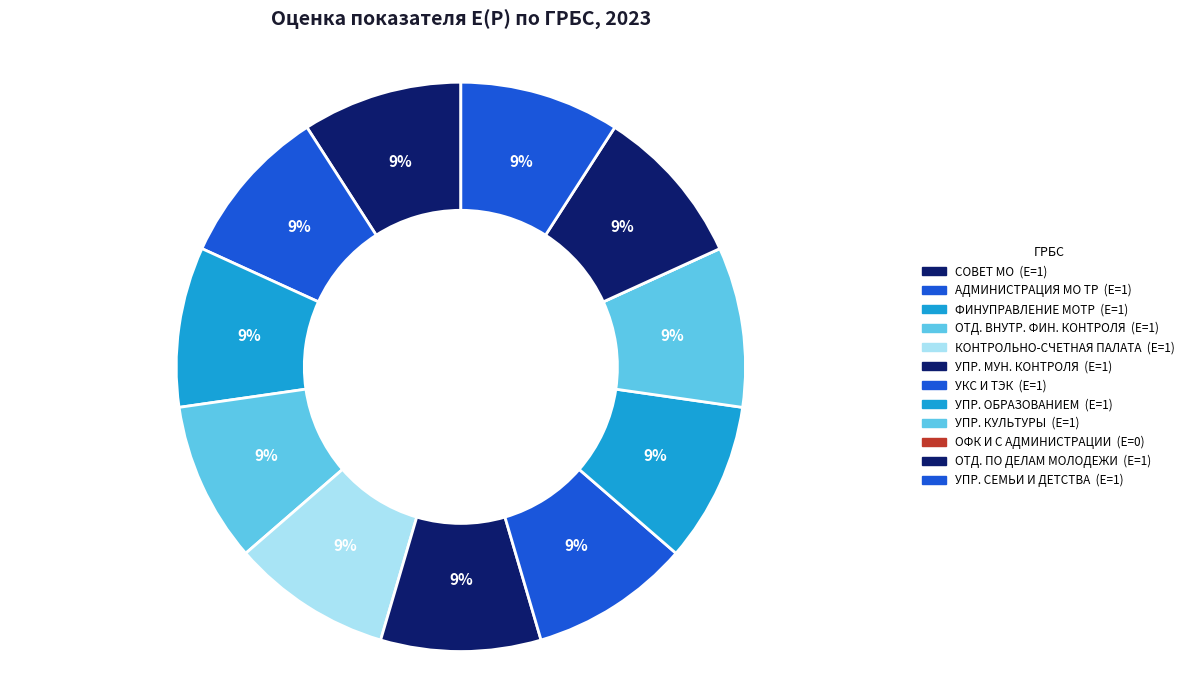

Which category has the smallest portion of the pie?

ОФК И С АДМИНИСТРАЦИИ МОТР.